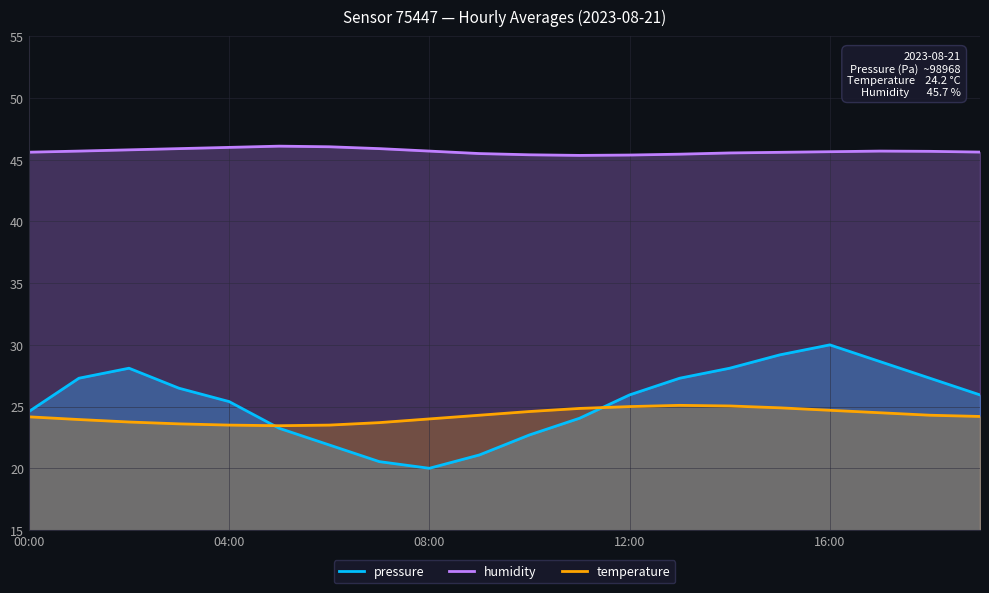

True or false: humidity has more than 2 points higher than both neighbors.

False